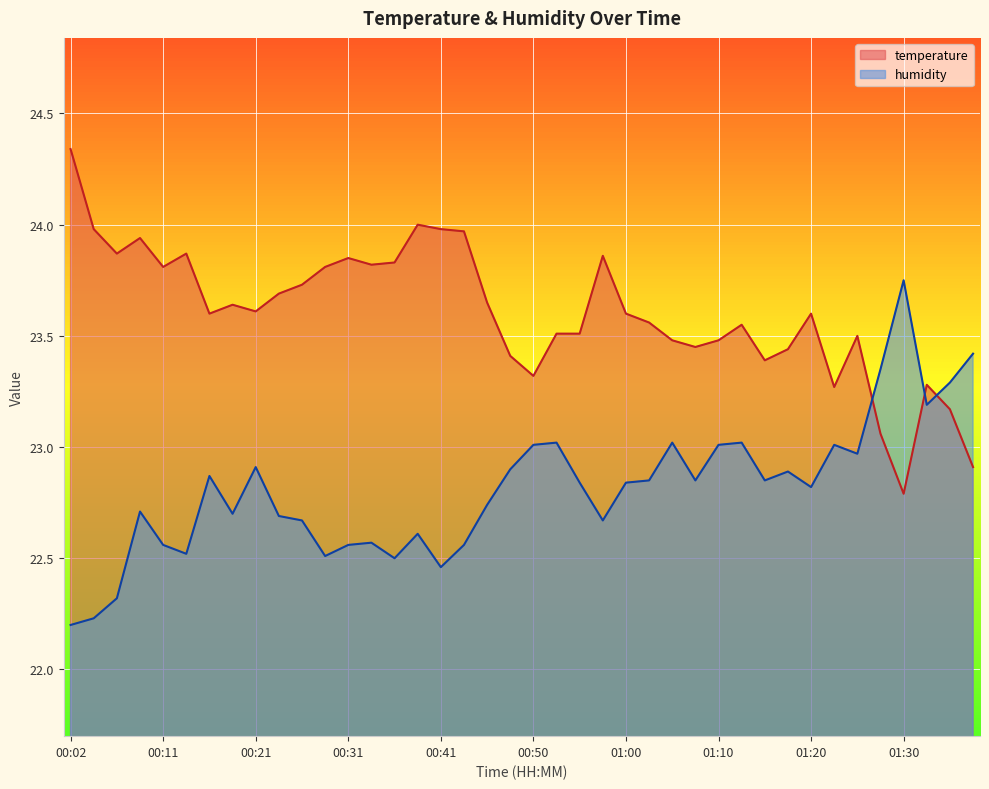

Reading right to left, extract all data points from this chart.

temperature: 22.9	23.2	23.3	22.8	23.1	23.5	23.3	23.6	23.4	23.4	23.6	23.5	23.4	23.5	23.6	23.6	23.9	23.5	23.5	23.3	23.4	23.6	24.0	24.0	24.0	23.8	23.8	23.9	23.8	23.7	23.7	23.6	23.6	23.6	23.9	23.8	23.9	23.9	24.0	24.3
humidity: 23.4	23.3	23.2	23.8	23.4	23.0	23.0	22.8	22.9	22.9	23.0	23.0	22.9	23.0	22.9	22.8	22.7	22.8	23.0	23.0	22.9	22.7	22.6	22.5	22.6	22.5	22.6	22.6	22.5	22.7	22.7	22.9	22.7	22.9	22.5	22.6	22.7	22.3	22.2	22.2